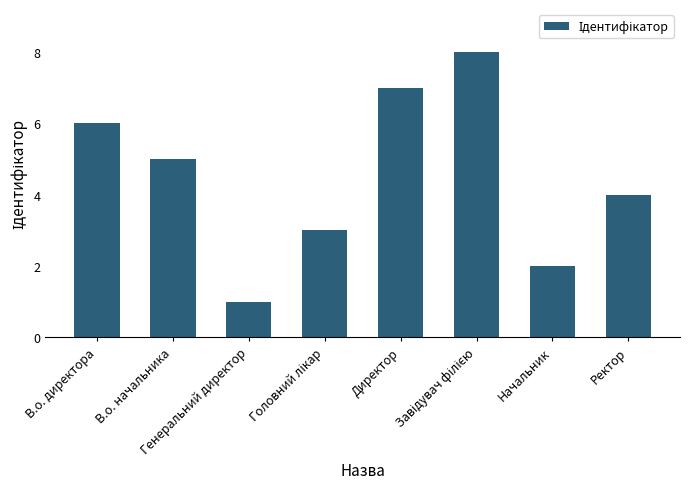

What is the change in value from В.о. директора to Директор?

+1